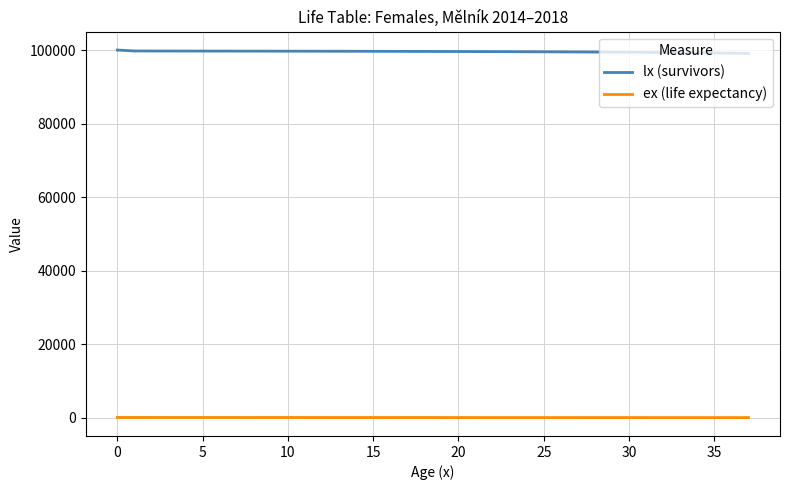

Rank the series by their maximum value, from highest to lowest.

lx (survivors), ex (life expectancy)